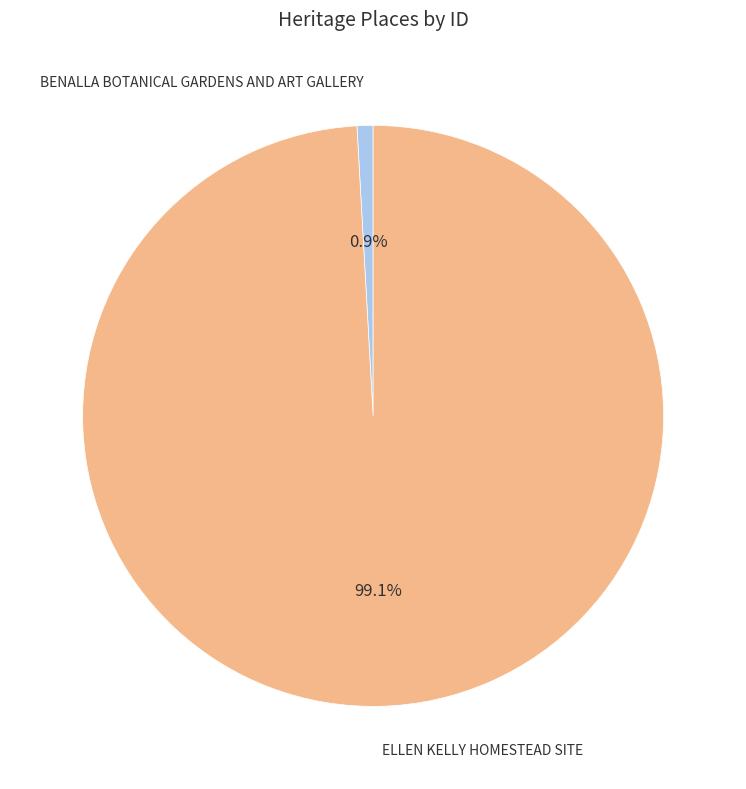

Does any single category account for the majority?

Yes